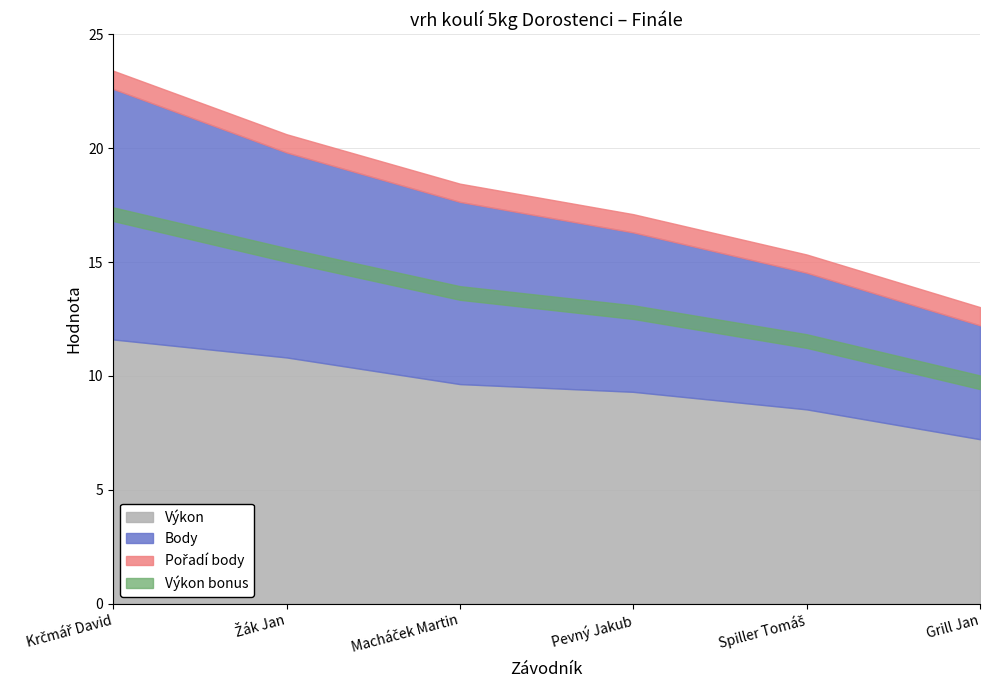

True or false: Výkon has a value of 7.2 at Grill Jan.

True